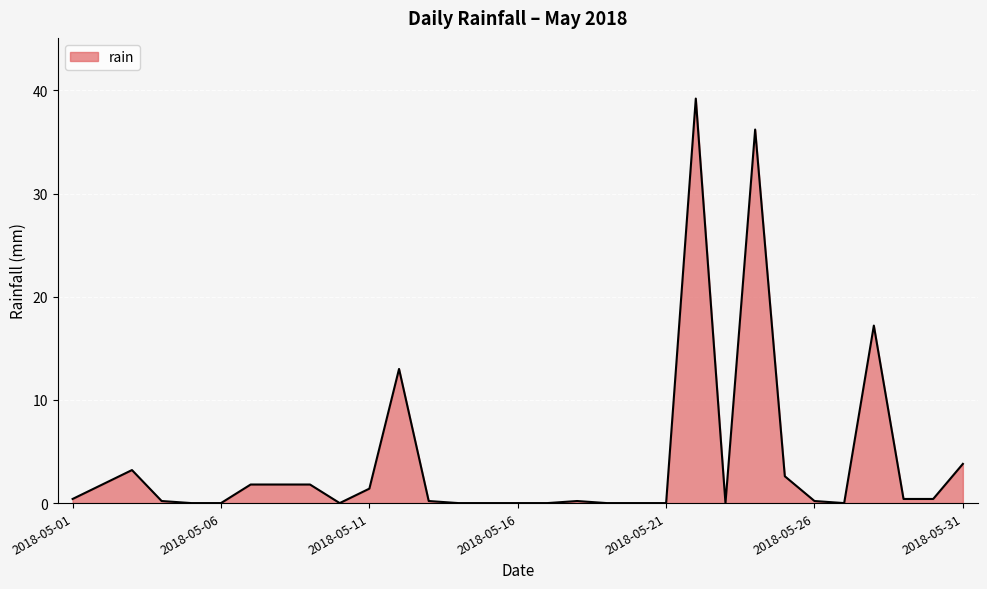

What is the sum of all values?

125.8